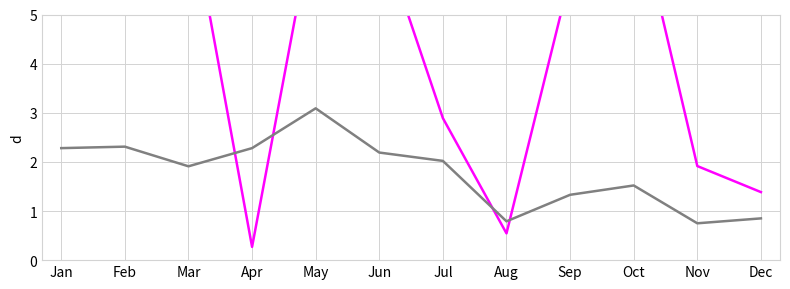

Which series changed the most between Jul and Aug?

col_9